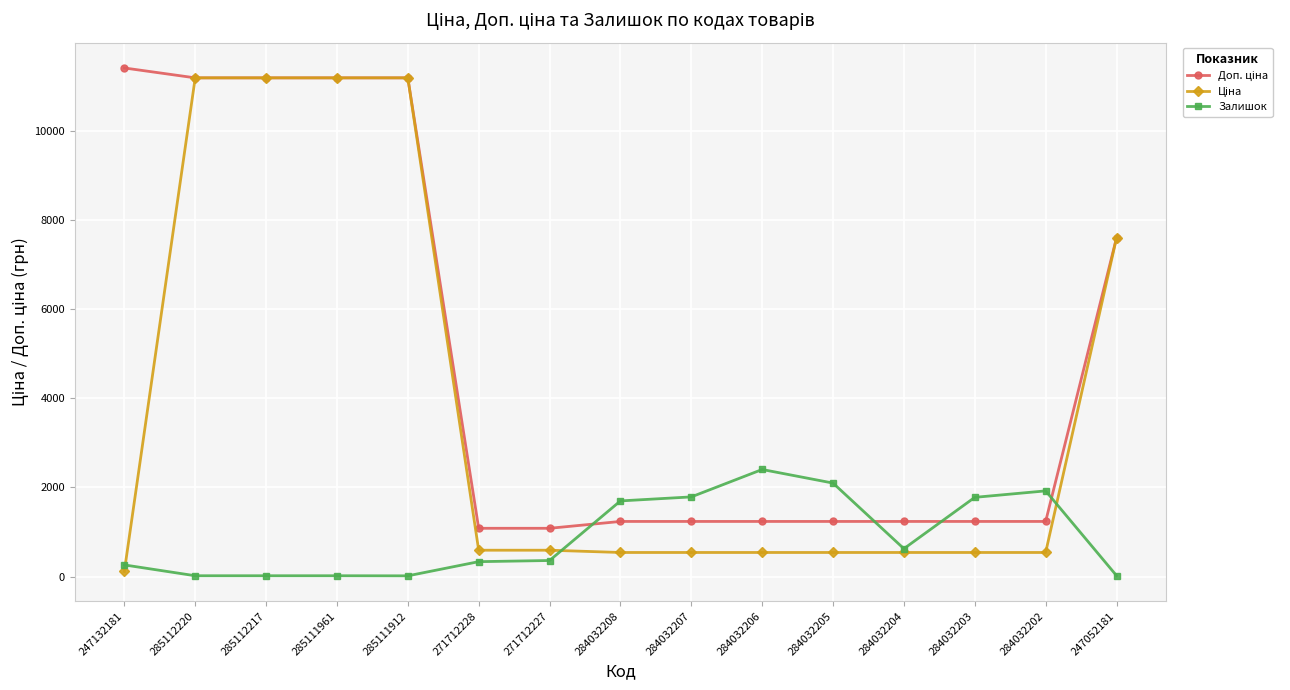

What is the total value across all series at 284032208?

3470.4